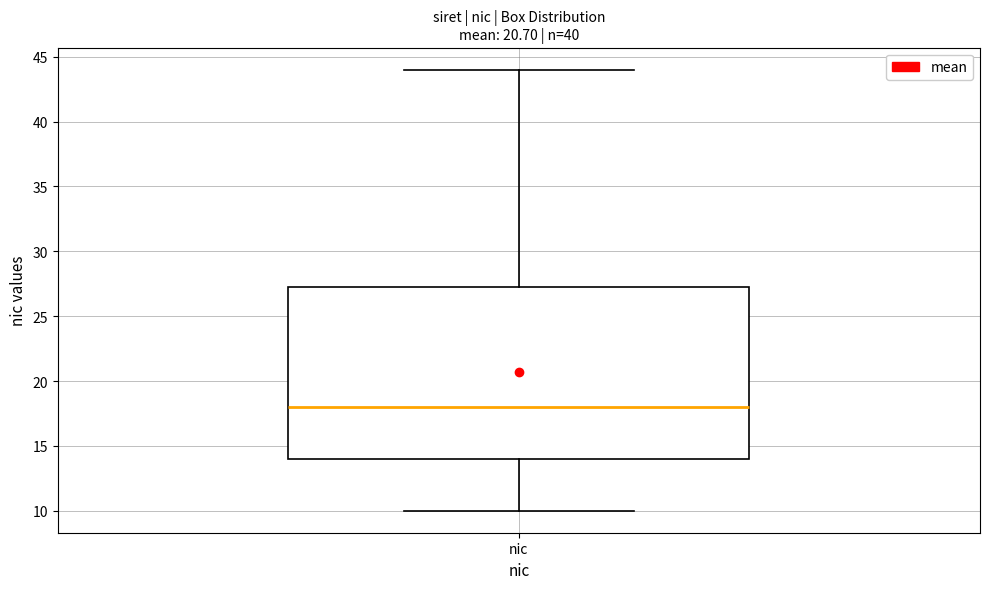

Read this box plot against the y-axis: the position of the median line, the range covered by the box, and the ends of both whiskers. The values are not printed on the chart, so give them approximately, as read against the axis.

median 18.0, box 14.0 to 27.5, whiskers 10.0 to 44.0